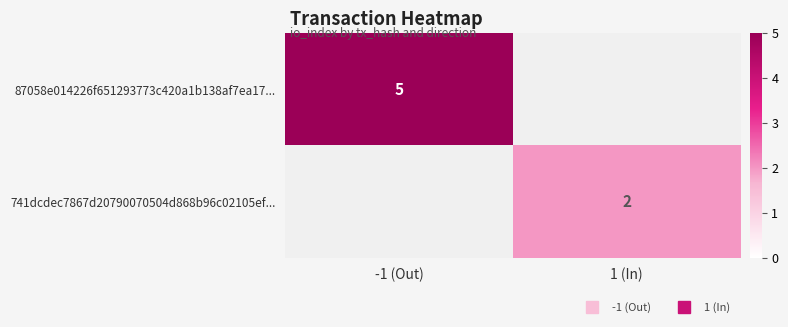

Count the number of categories in the chart.

2